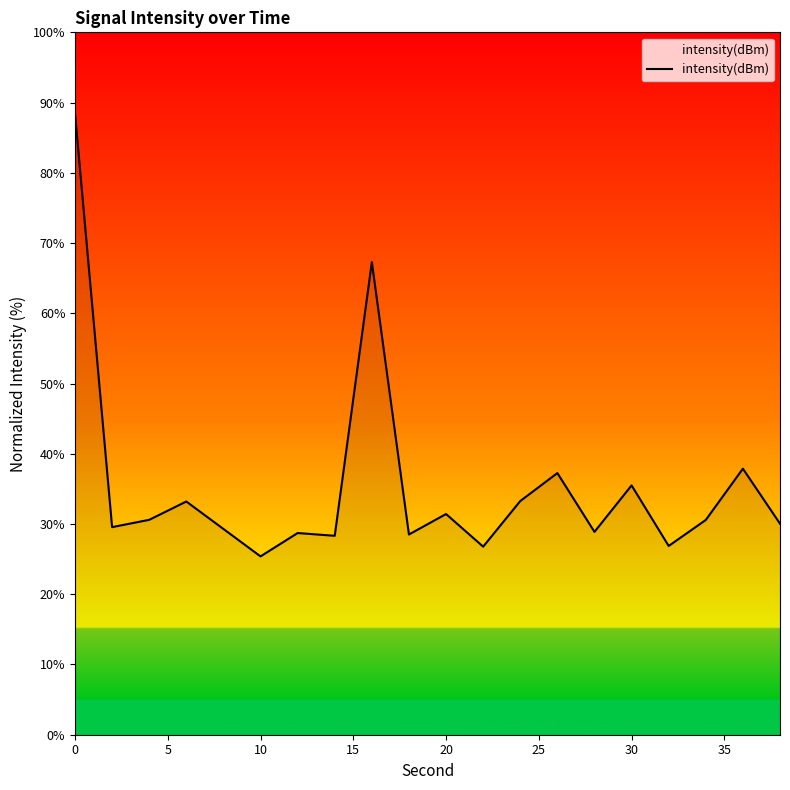

Is it true that the value at 30 is 35.5?

True